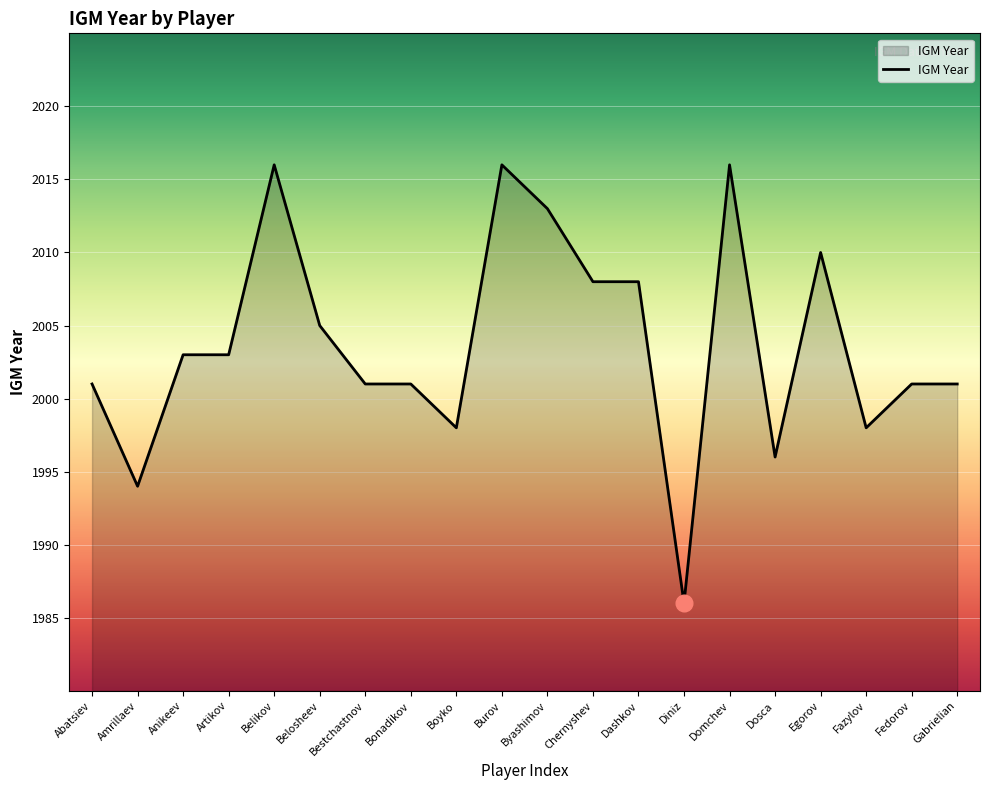

What is the sum of all values?

40075